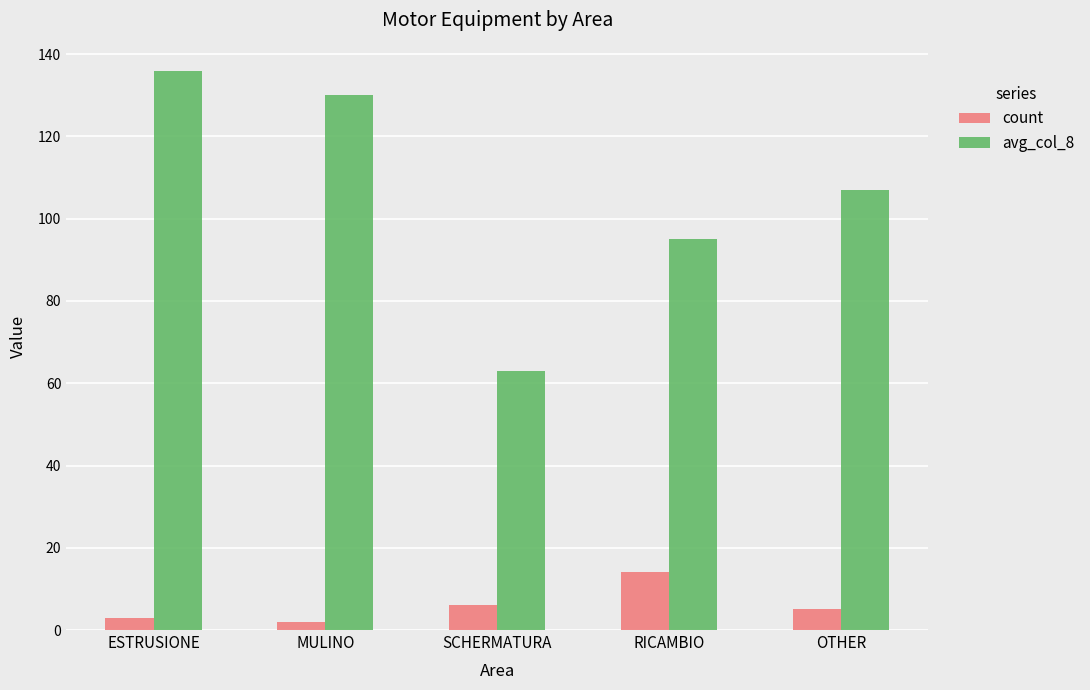

Reading left to right, what are all the values shown in this chart?

count: ESTRUSIONE=3	MULINO=2	SCHERMATURA=6	RICAMBIO=14	OTHER=5
avg_col_8: ESTRUSIONE=136	MULINO=130	SCHERMATURA=63	RICAMBIO=95	OTHER=107